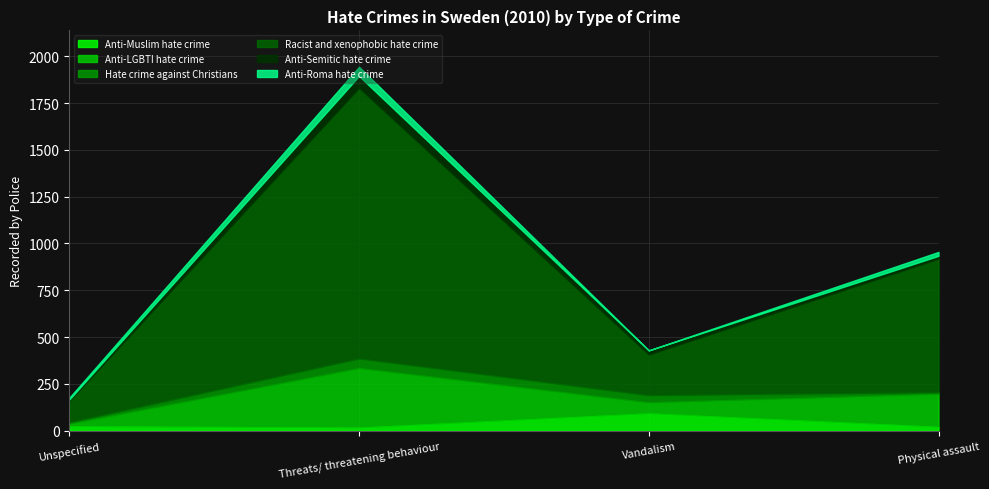

At which label does Anti-Semitic hate crime first exceed 22?

Threats/ threatening behaviour